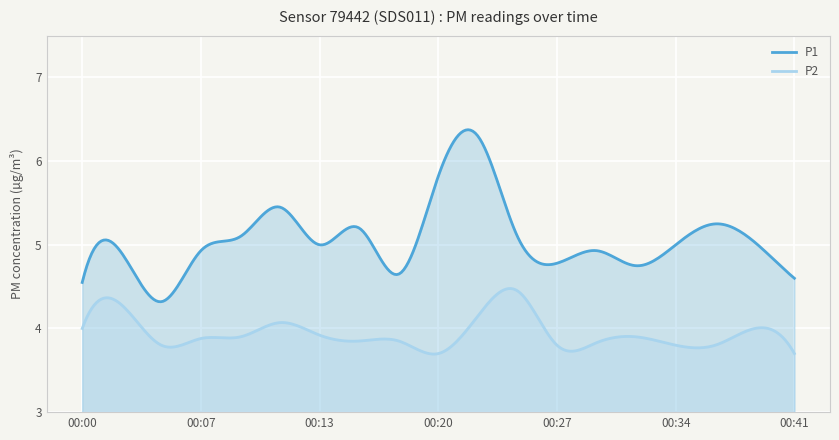

Between 00:13 and 00:34, which series saw the biggest shift?

P2